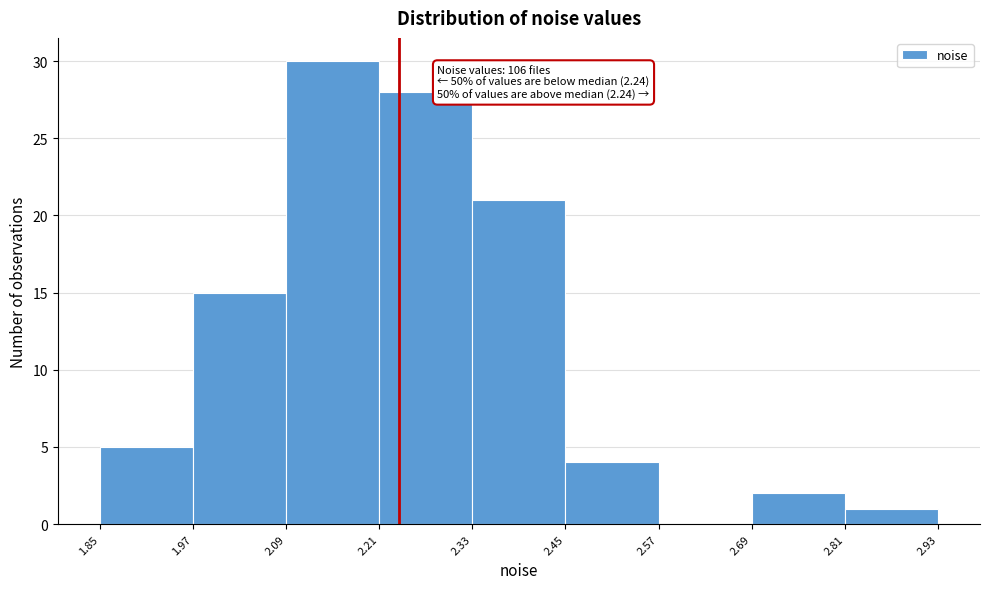

Over which range of the x-axis is the bar tallest?

2.09 to 2.21